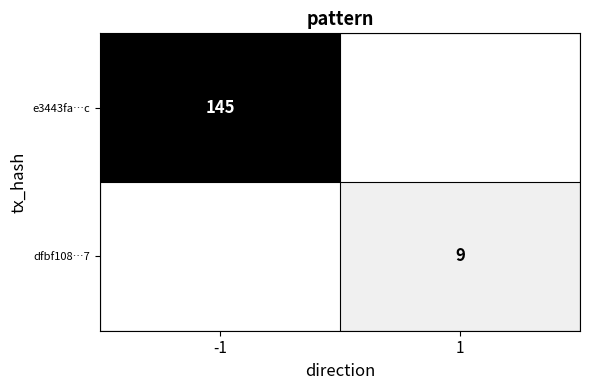

At which category is the sum across all series the highest?

-1